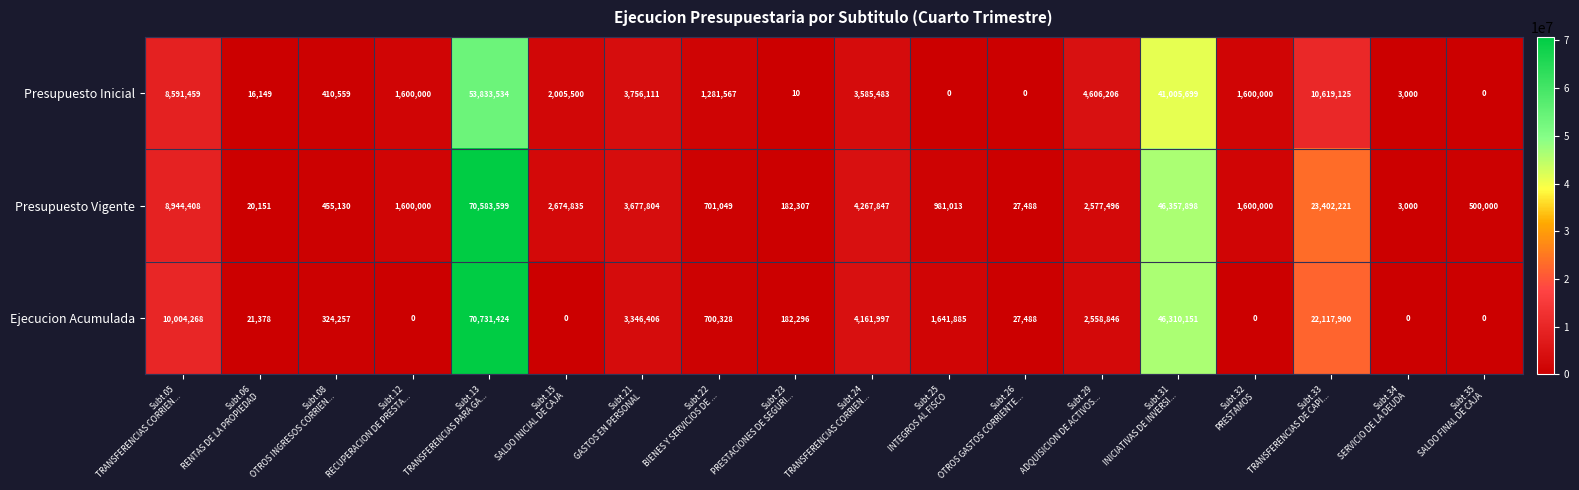

What is the difference between the second highest and minimum values in the Presupuesto Vigente series?

46354898